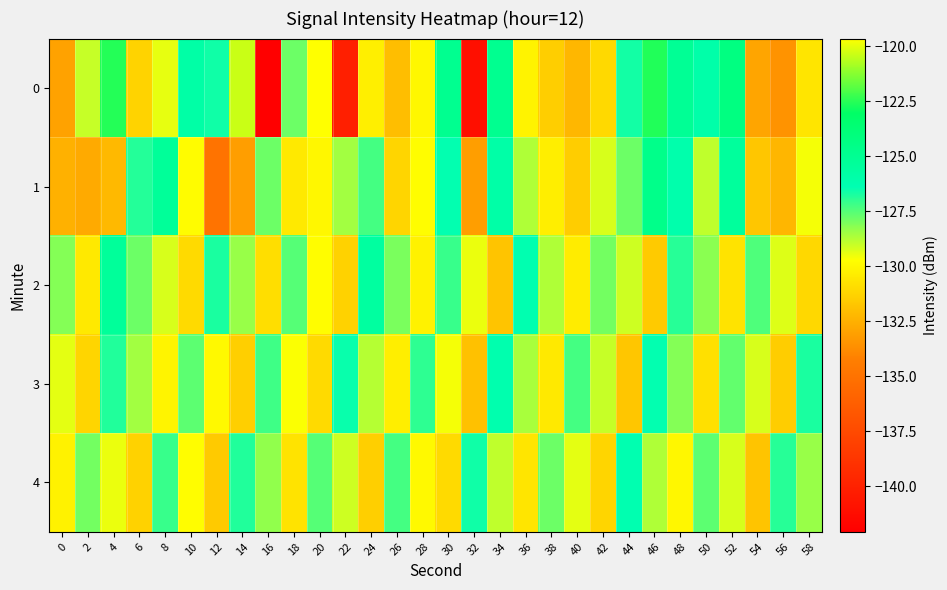

At which category is the sum across all series the highest?

46